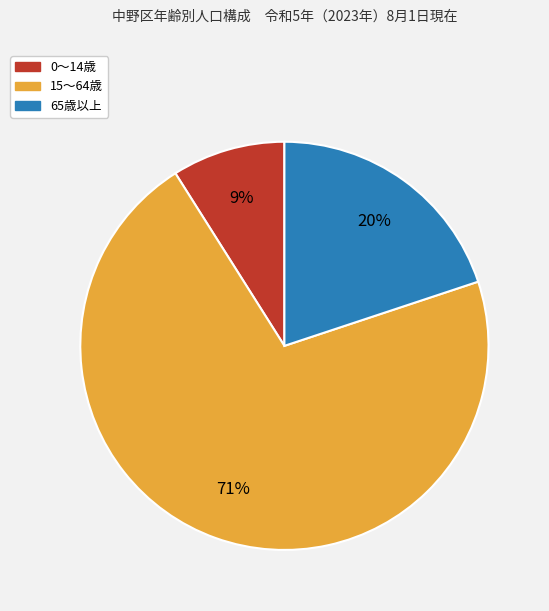

Is it true that 65歳以上 is 20% of the pie?

True